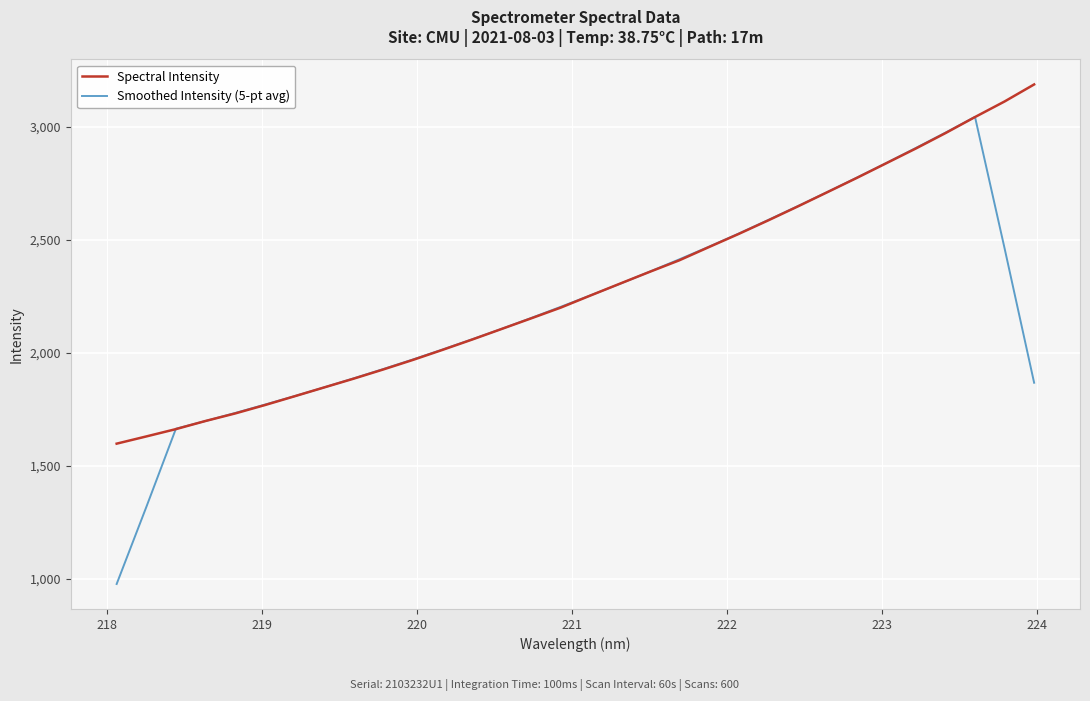

Rank the series by their maximum value, from highest to lowest.

Spectral Intensity, Smoothed Intensity (5-pt avg)